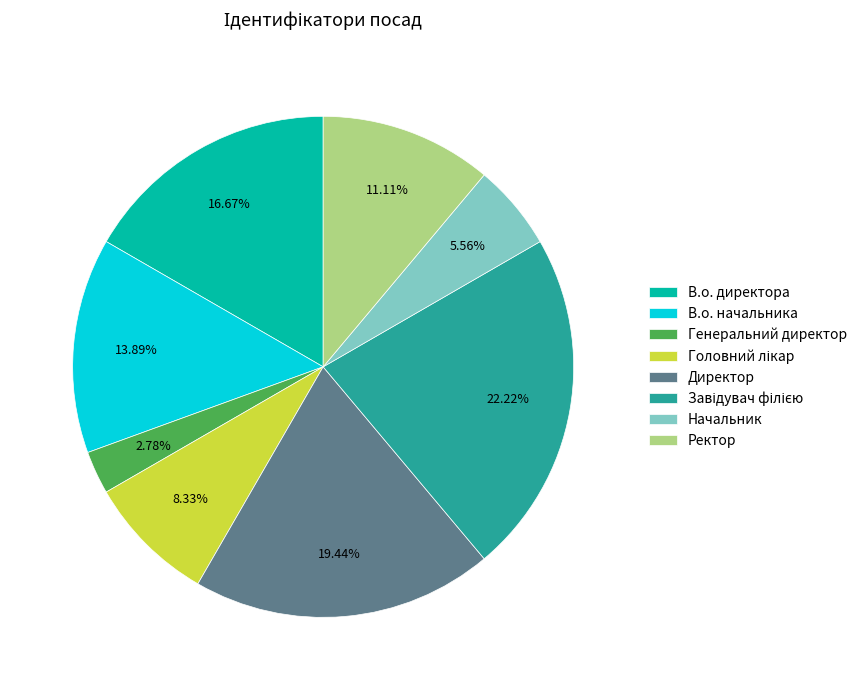

Which has a higher value, Директор or Ректор?

Директор